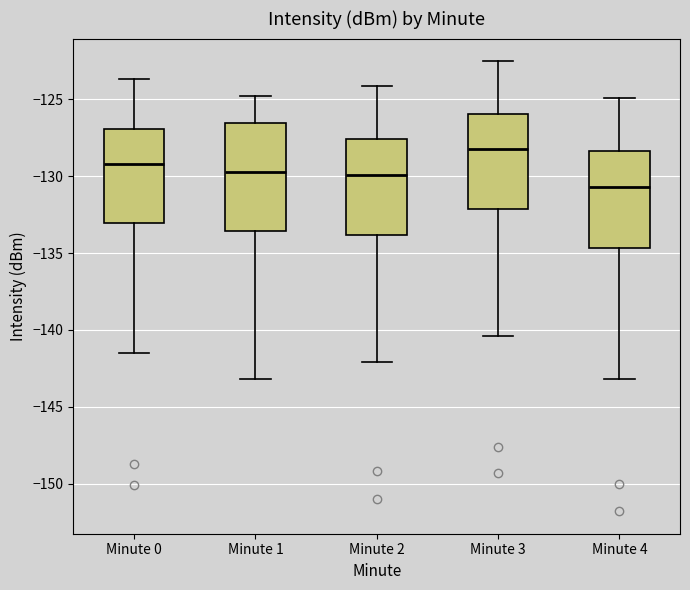

Where does the median line of the box for Minute 3 sit on the y-axis? The values are not printed on the chart, so give them approximately, as read against the axis.

-128.0